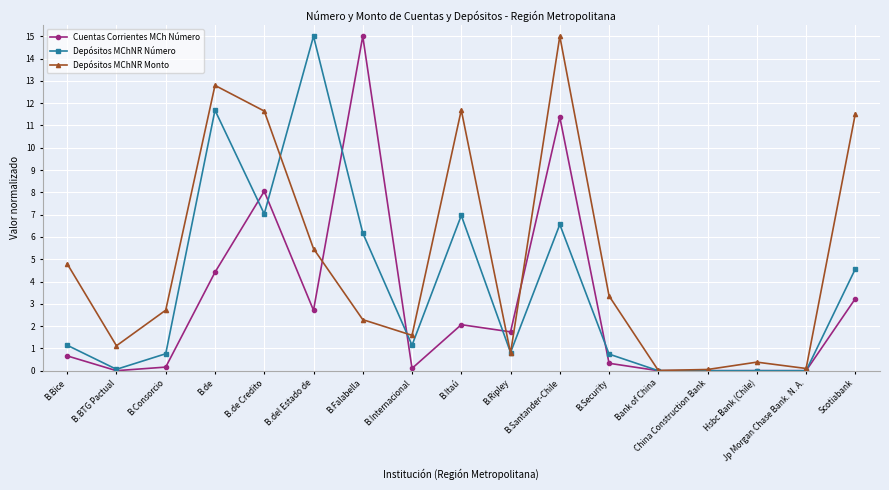

At which category does Depósitos MChNR Número reach its first local valley?

B.BTG Pactual